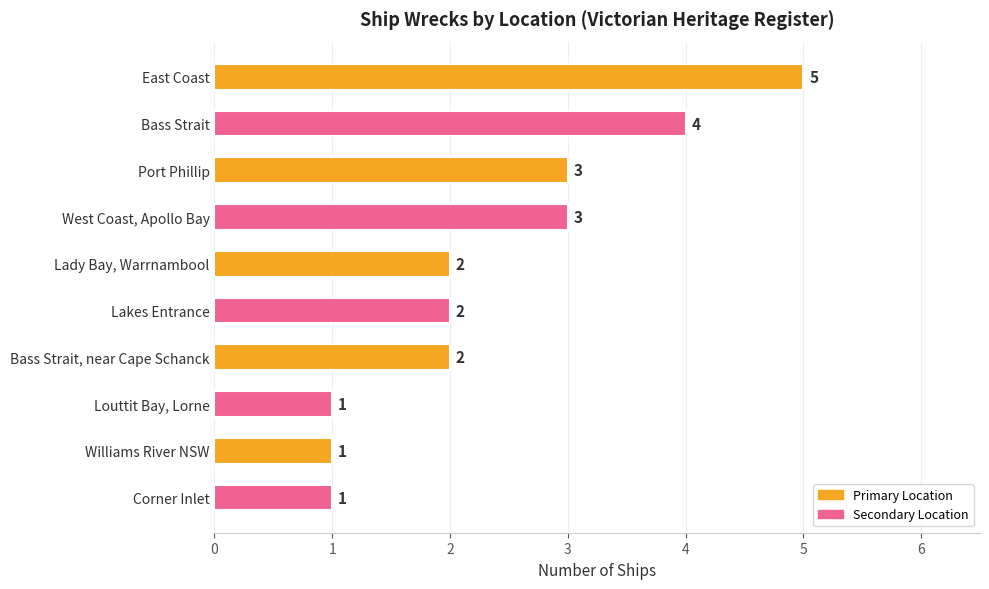

Reading bottom to top, transcribe all the data shown in this chart.

Corner Inlet=1	Williams River NSW=1	Louttit Bay, Lorne=1	Bass Strait, near Cape Schanck=2	Lakes Entrance=2	Lady Bay, Warrnambool=2	West Coast, Apollo Bay=3	Port Phillip=3	Bass Strait=4	East Coast=5